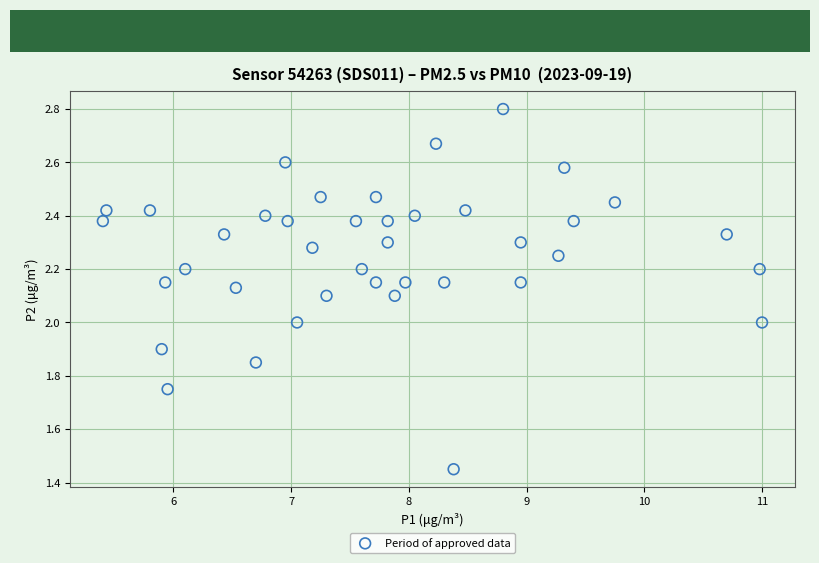

What is the range of X values (max minus min)?

5.6